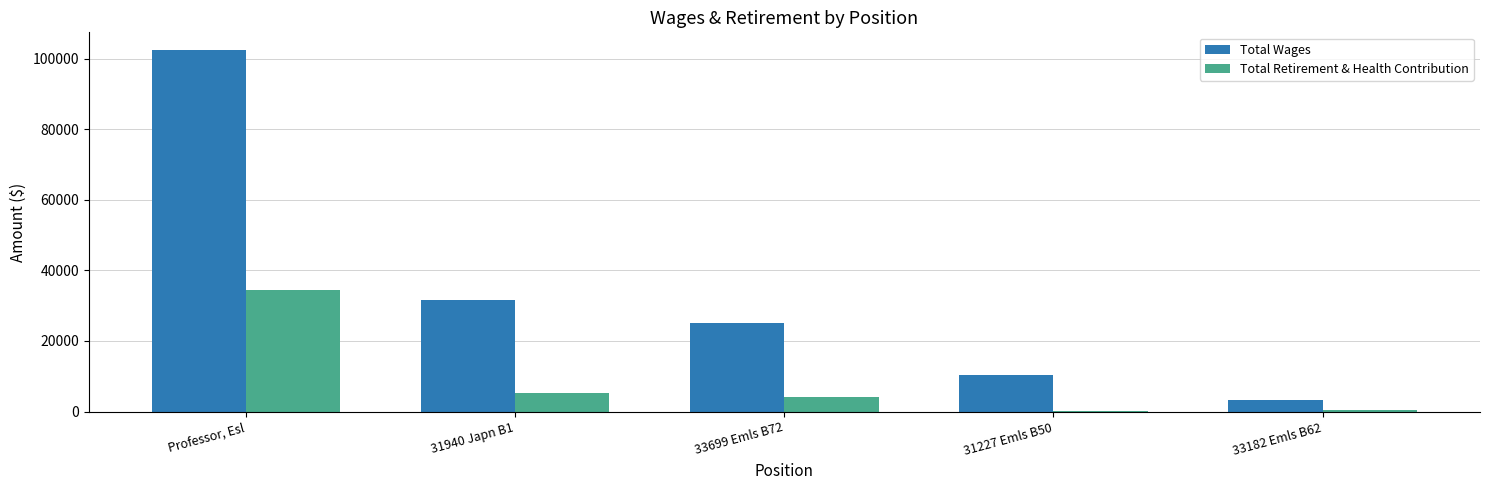

Count the number of categories in the chart.

5